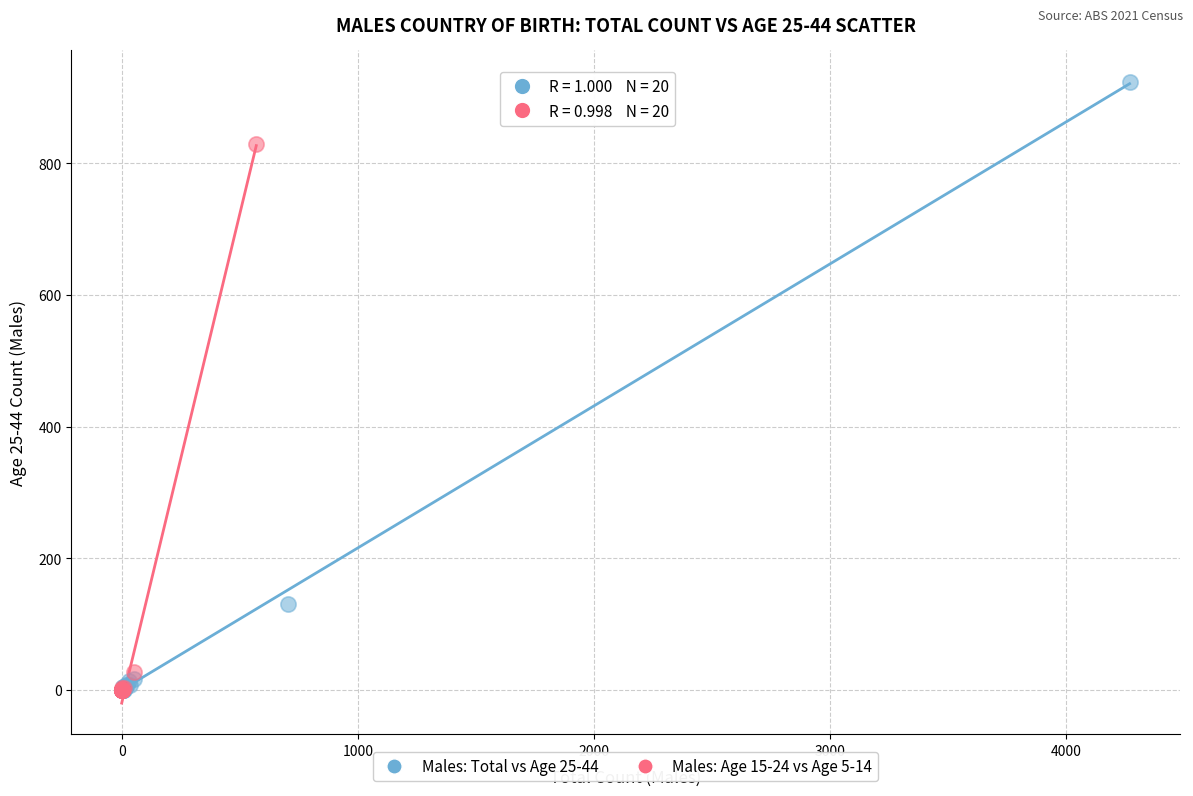

Which series has the largest Y range (max minus min)?

Males: Total vs Age 25-44